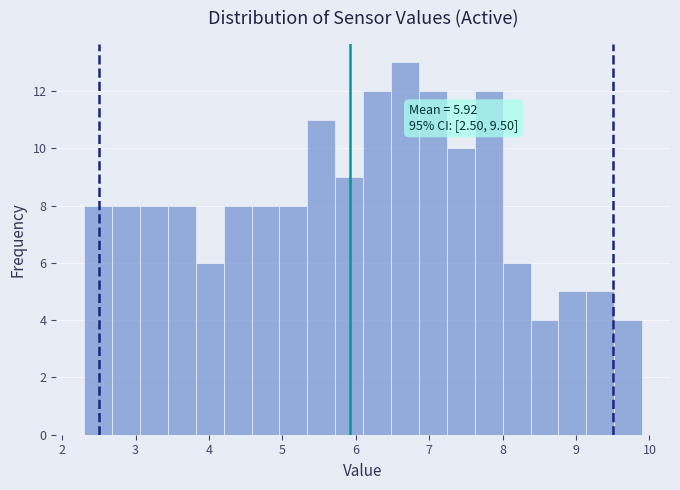

Around what value on the x-axis is the tallest bar? Give the approximate position of its centre, as read against the axis.

6.7